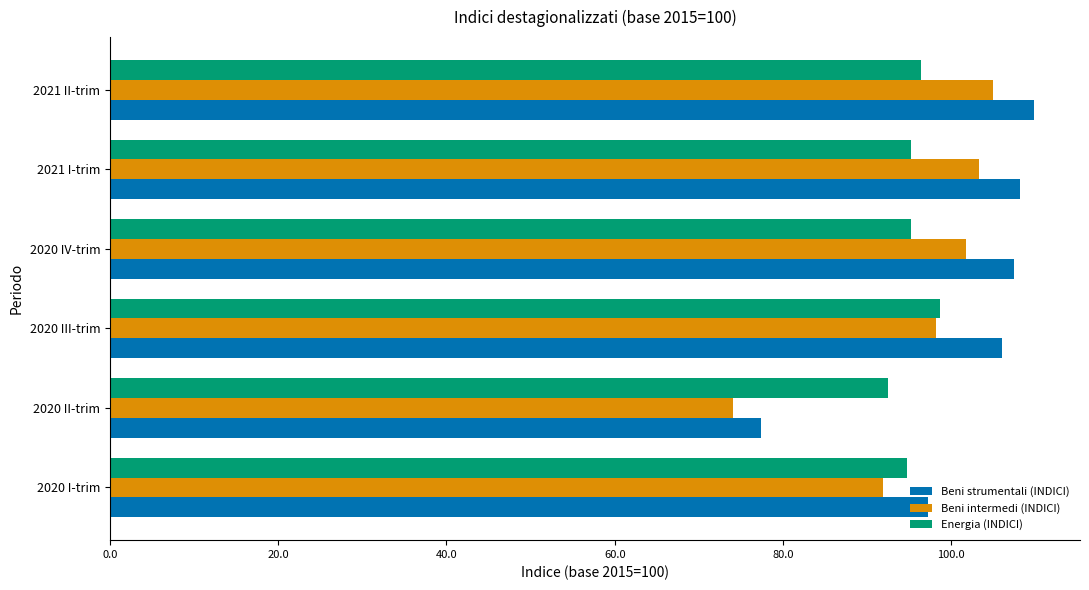

At 2021 II-trim, list the series in order from smallest to largest.

Energia (INDICI), Beni intermedi (INDICI), Beni strumentali (INDICI)